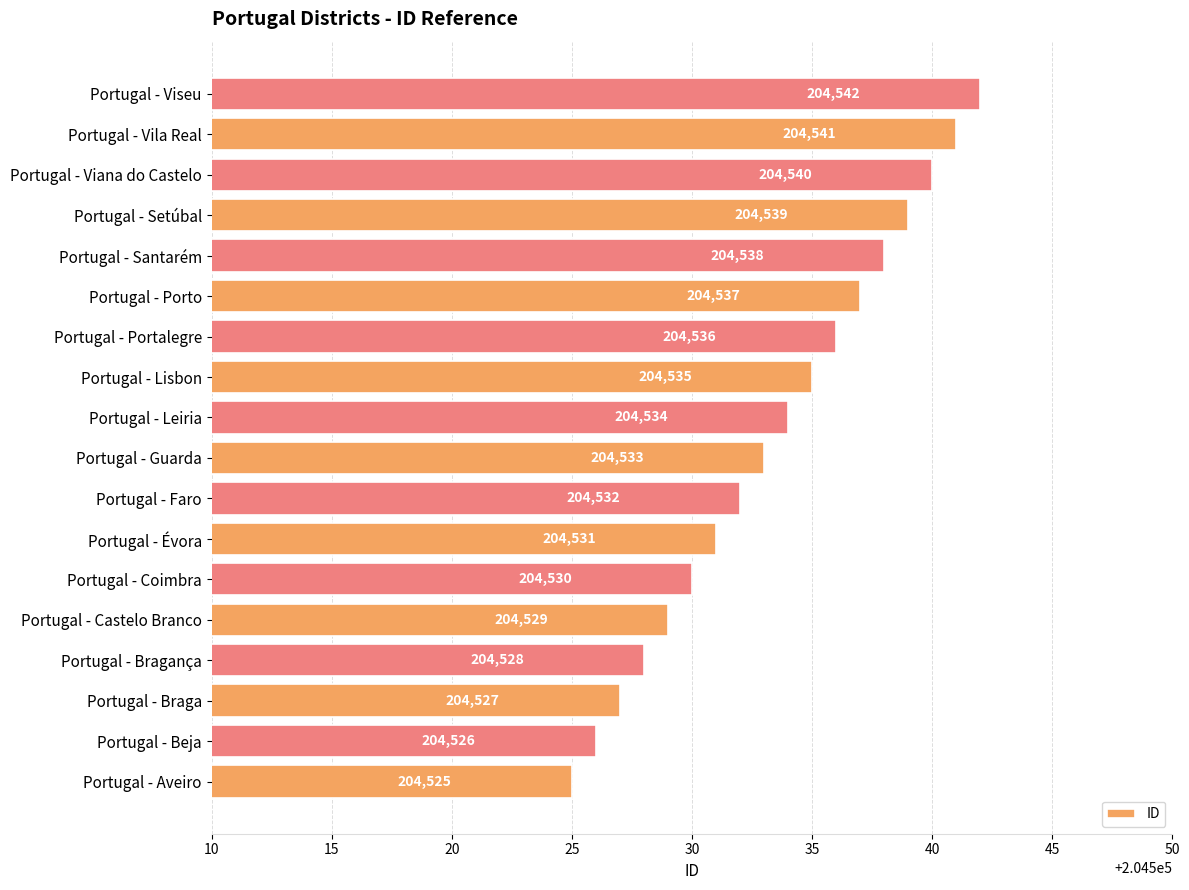

What is the greatest value displayed?

204542